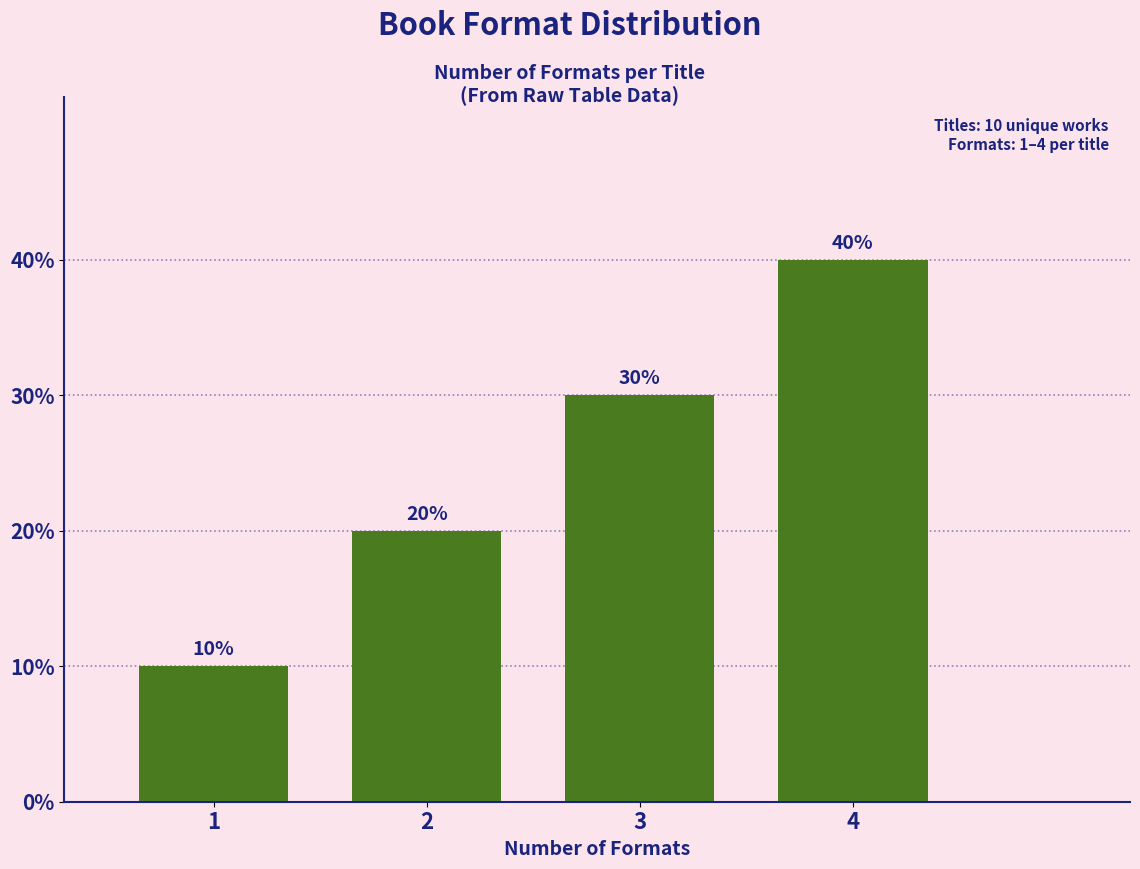

Reading left to right, list all the values displayed in this chart.

10	20	30	40